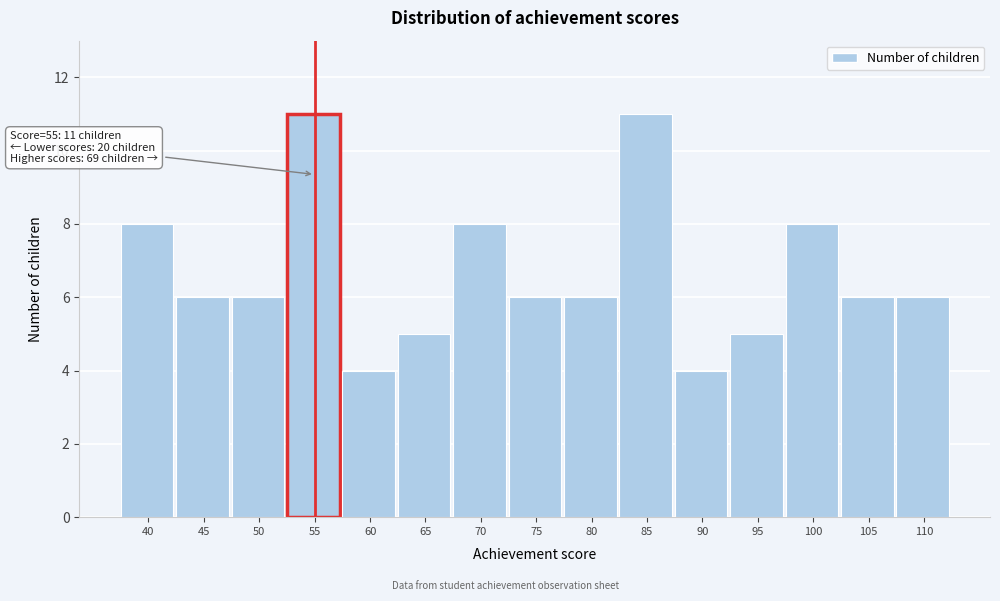

Reading left to right, list all the values displayed in this chart.

8	6	6	11	4	5	8	6	6	11	4	5	8	6	6